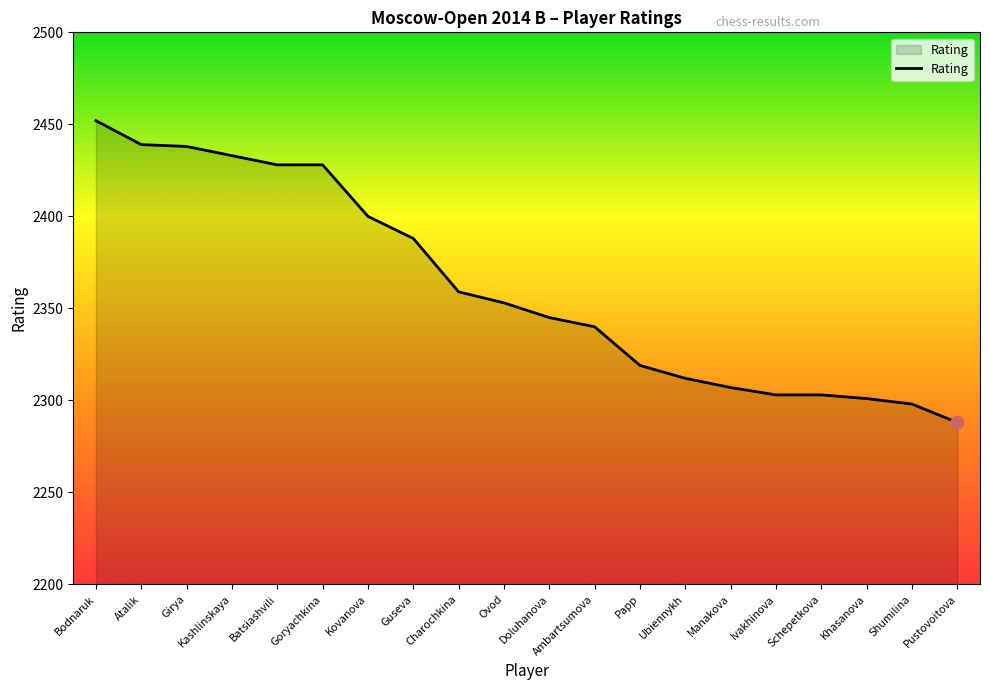

Approximately how many times larger is the value at Batsiashvili compared to Kashlinskaya?

1.0